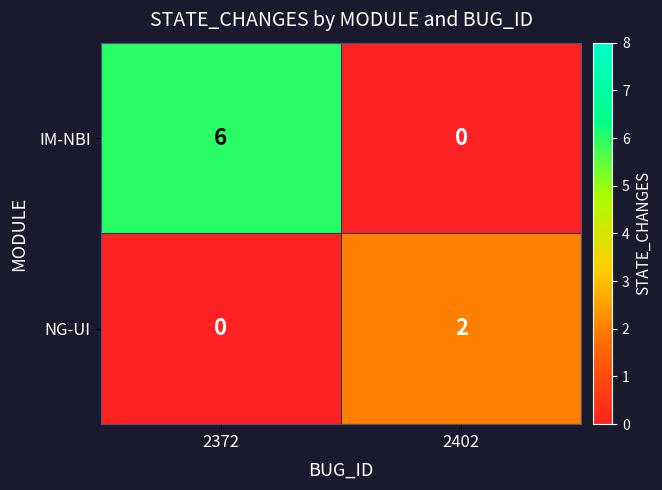

Reading right to left, transcribe all the data shown in this chart.

IM-NBI: 0	6
NG-UI: 2	0